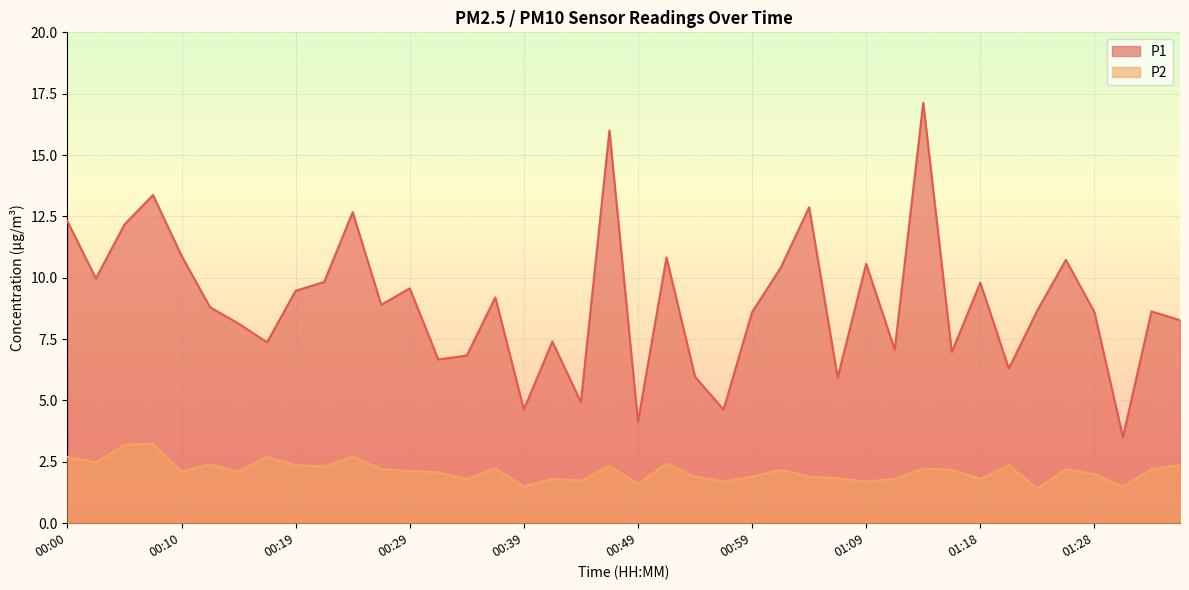

What is the value of the P1 point at the 5th from the left?

10.9